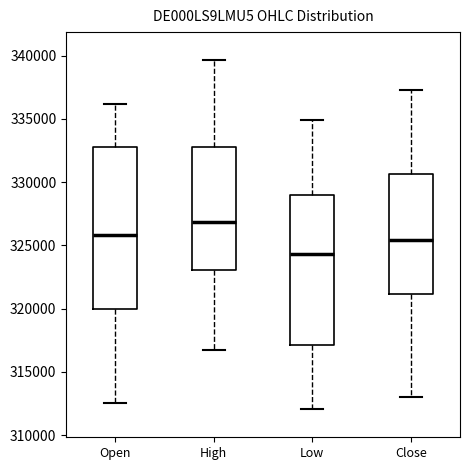

Which box's median line is the lowest?

Low